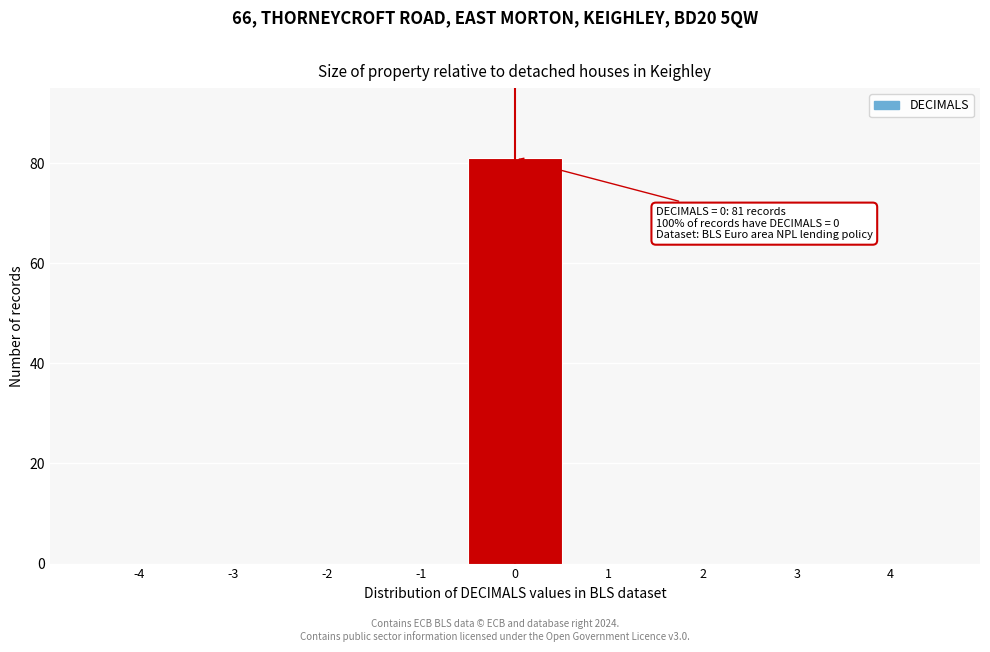

Over which range of the x-axis is the bar tallest?

-0.5 to 0.5